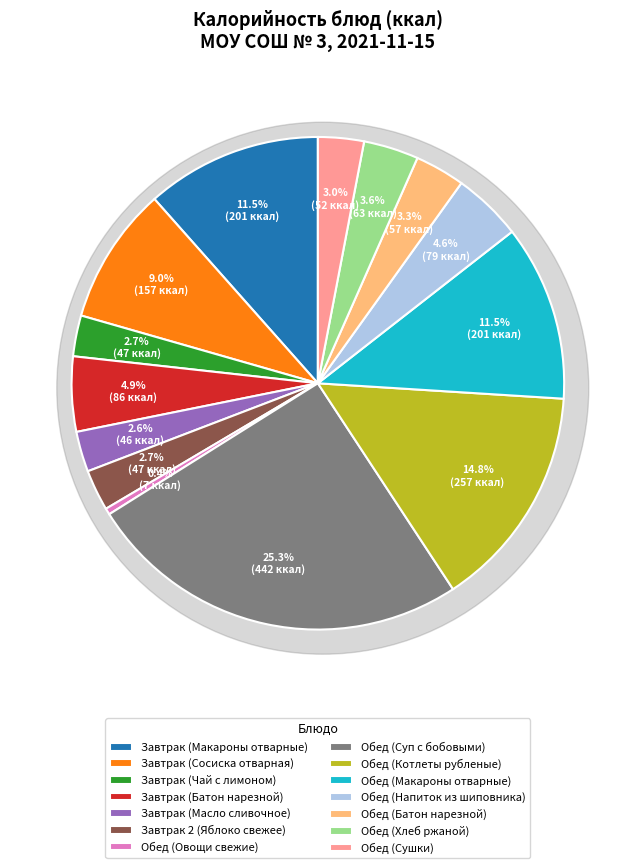

Rank the categories by value from highest to lowest.

Обед (Суп с бобовыми), Обед (Котлеты рубленые), Завтрак (Макароны отварные), Обед (Макароны отварные), Завтрак (Сосиска отварная), Завтрак (Батон нарезной), Обед (Напиток из шиповника), Обед (Хлеб ржаной), Обед (Батон нарезной), Обед (Сушки), Завтрак 2 (Яблоко свежее), Завтрак (Чай с лимоном), Завтрак (Масло сливочное), Обед (Овощи свежие)